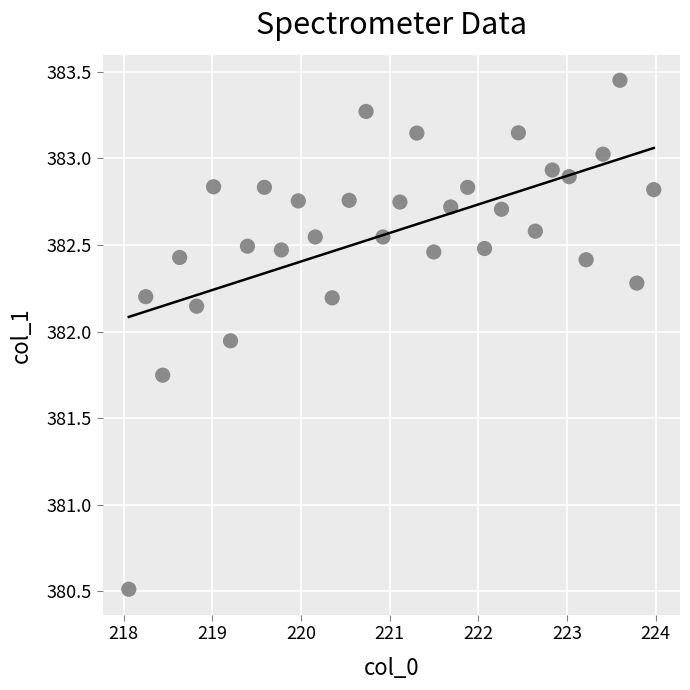

What is the range of X values (max minus min)?

5.9